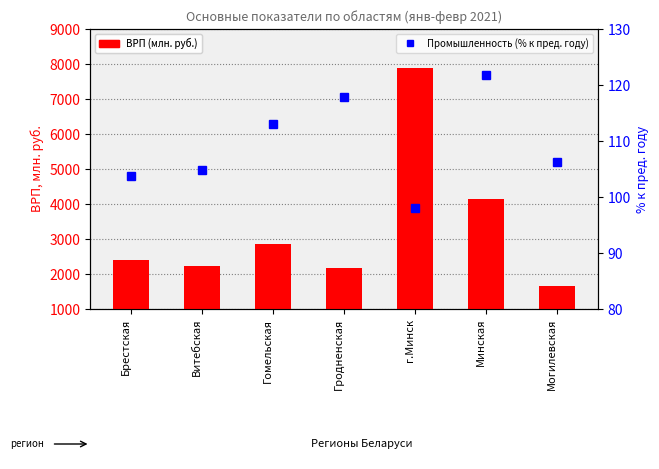

At which category is the sum across all series the highest?

г.Минск